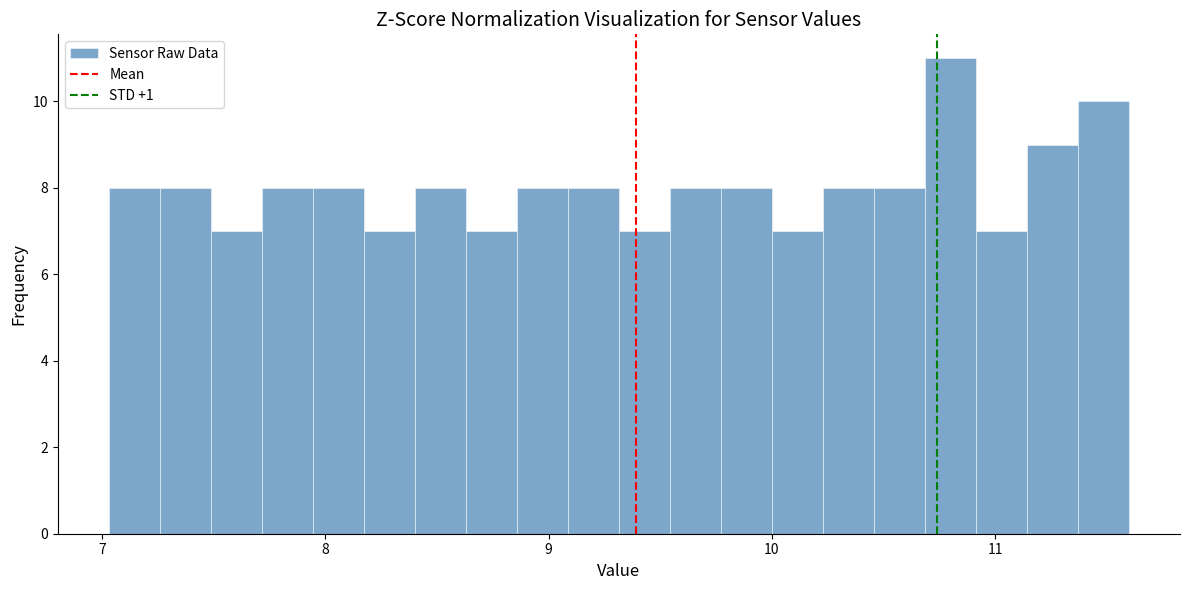

Around what value on the x-axis is the tallest bar? Give the approximate position of its centre, as read against the axis.

10.8